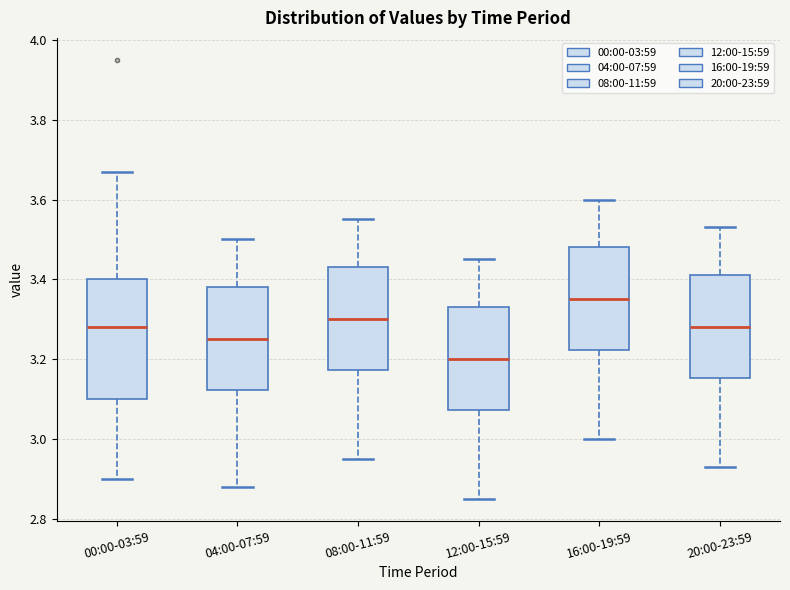

Reading left to right, read every box against the y-axis: the position of its median line, the range the box covers, and the ends of its whiskers. The values are not printed on the chart, so give them approximately, as read against the axis.

00:00-03:59: median 3.28, box 3.10 to 3.40, whiskers 2.90 to 3.68
04:00-07:59: median 3.26, box 3.12 to 3.38, whiskers 2.88 to 3.50
08:00-11:59: median 3.30, box 3.18 to 3.44, whiskers 2.96 to 3.56
12:00-15:59: median 3.20, box 3.08 to 3.34, whiskers 2.86 to 3.46
16:00-19:59: median 3.36, box 3.22 to 3.48, whiskers 3.00 to 3.60
20:00-23:59: median 3.28, box 3.16 to 3.42, whiskers 2.94 to 3.54